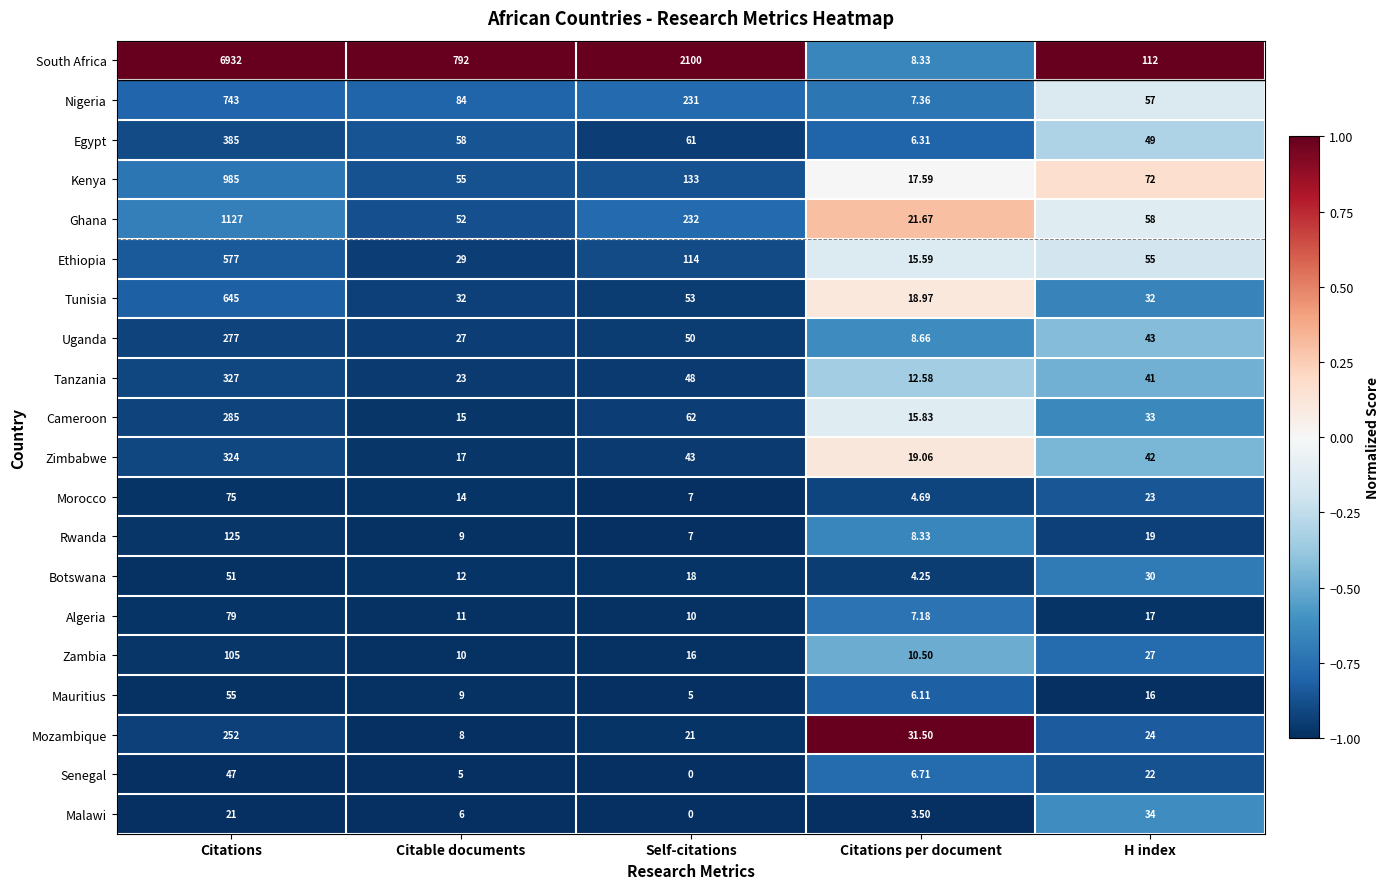

Which series has the largest total across all categories?

South Africa